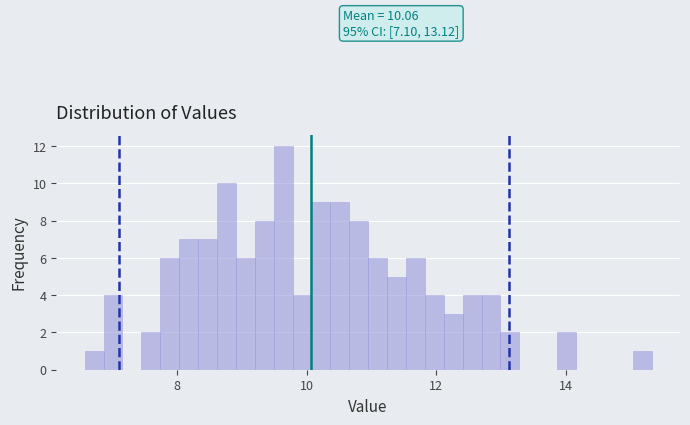

Around what value on the x-axis is the tallest bar? Give the approximate position of its centre, as read against the axis.

9.6